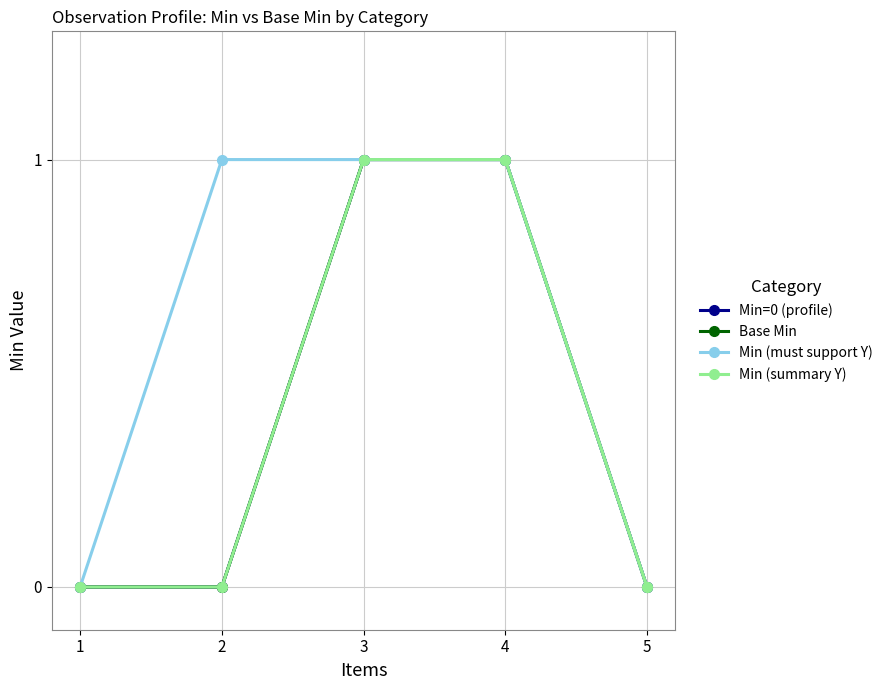

Is this an area chart (filled region under the line)?

No